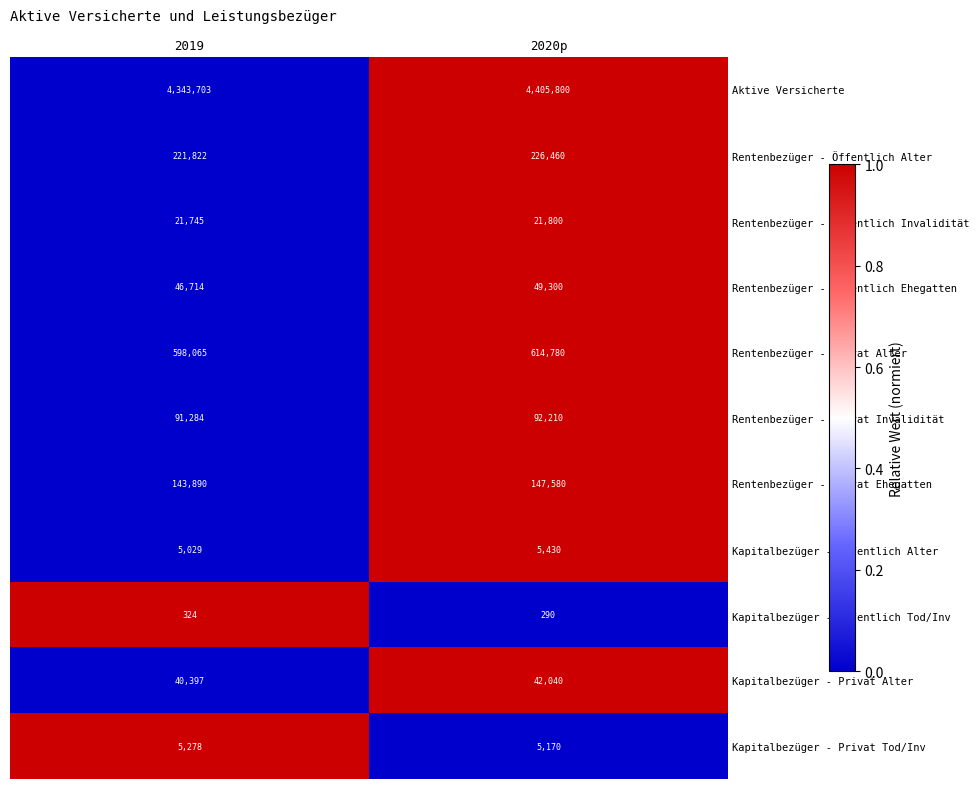

True or false: Rentenbezüger - Privat Ehegatten has a value of 143890 at 2019.

True